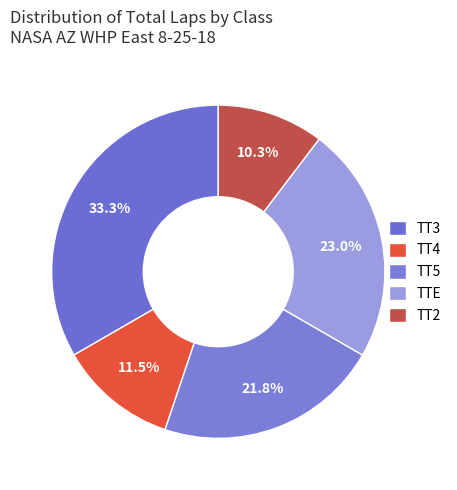

Count the number of slices in the pie.

5